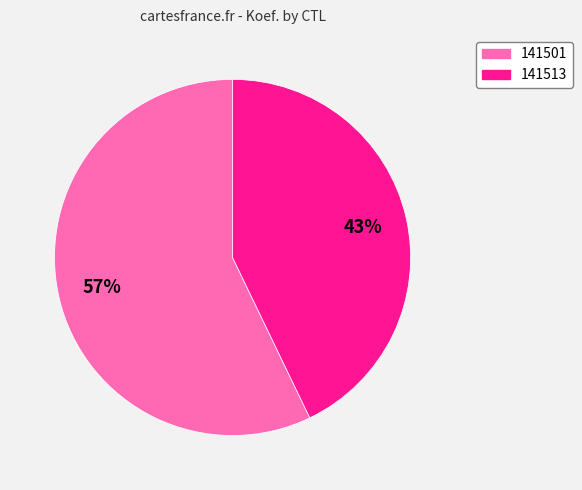

Do 141501 and 141513 together represent more than half of the pie?

Yes